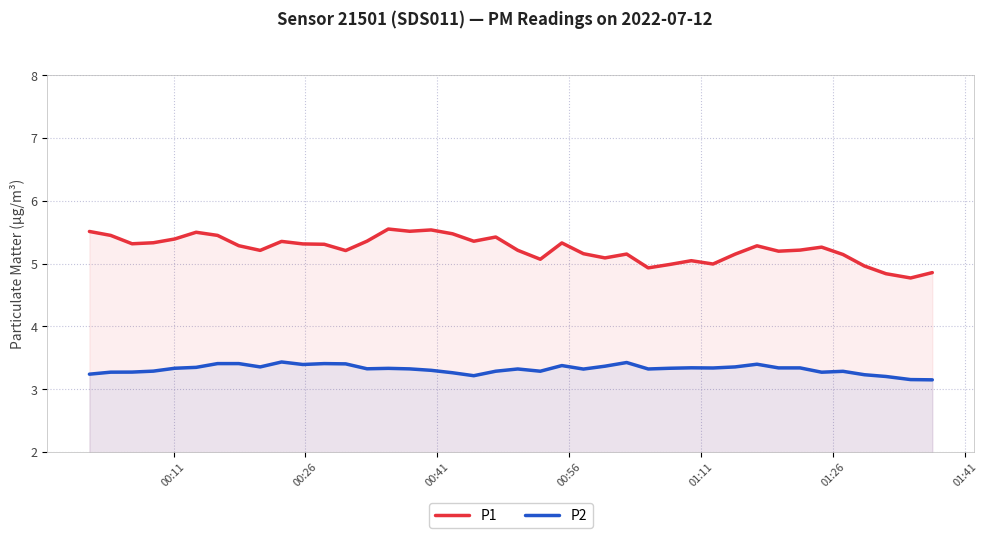

How many interior local peaks does the P2 series have?

9